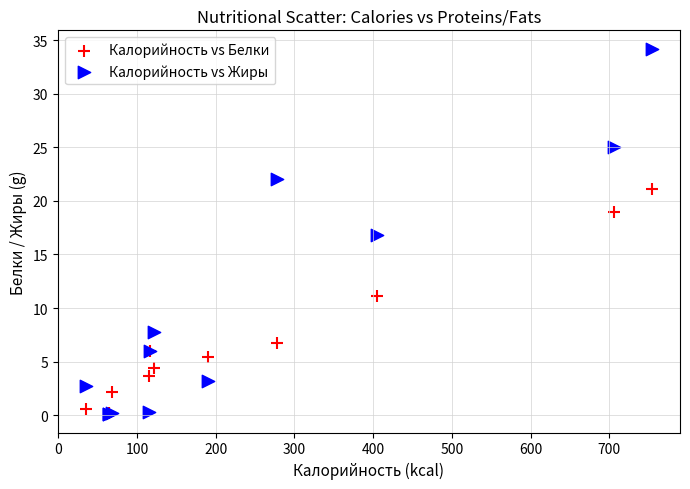

In the Калорийность vs Белки series, what Y value is closest to 10?

11.1